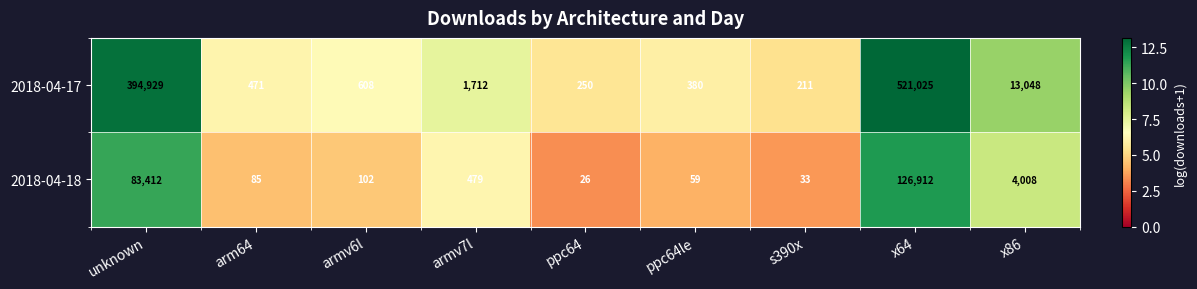

What is the approximate value of 2018-04-18 at armv7l, to the nearest 100?

500